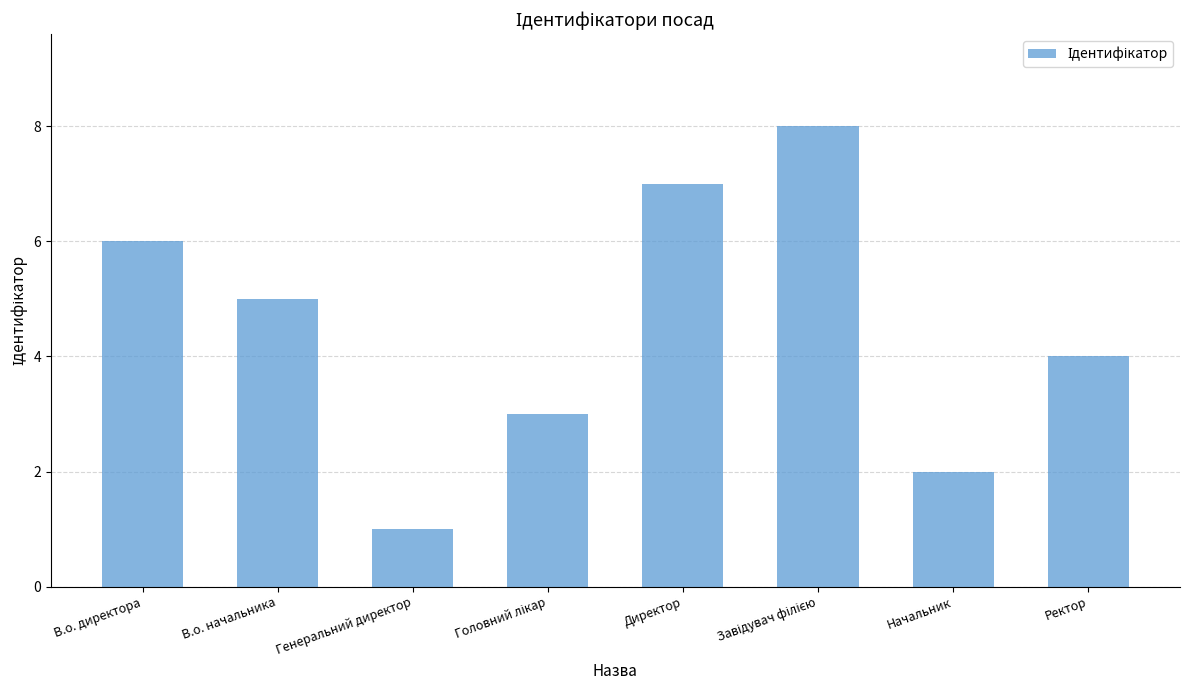

What is the sum of all values?

36